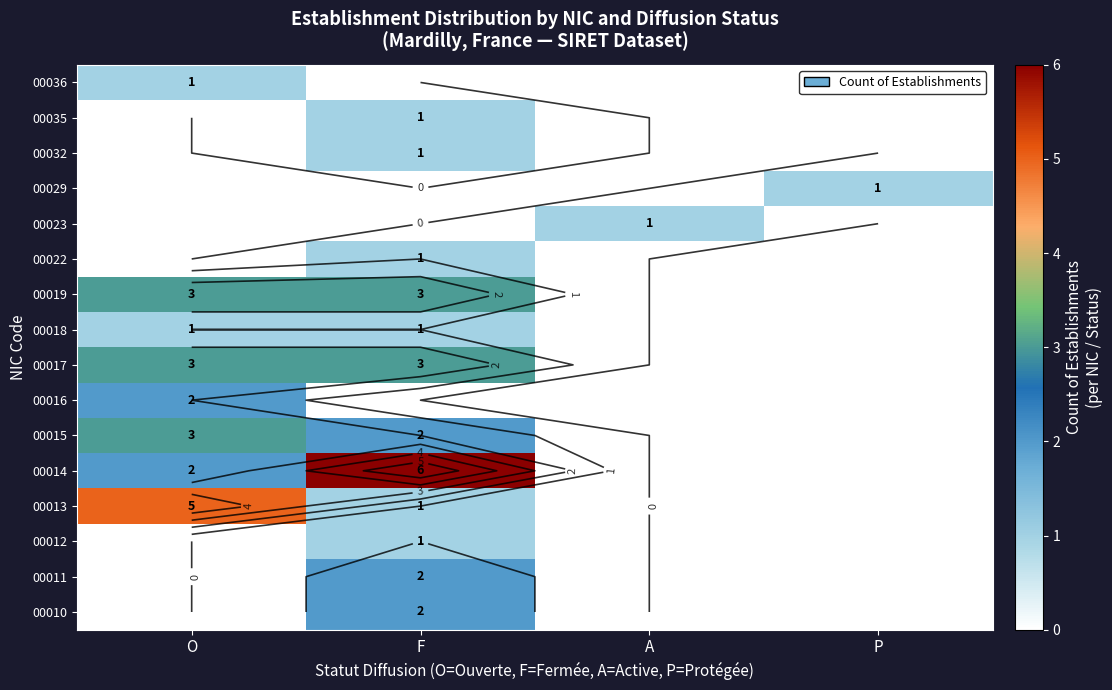

How many 00010 values are between 0 and 2?

4